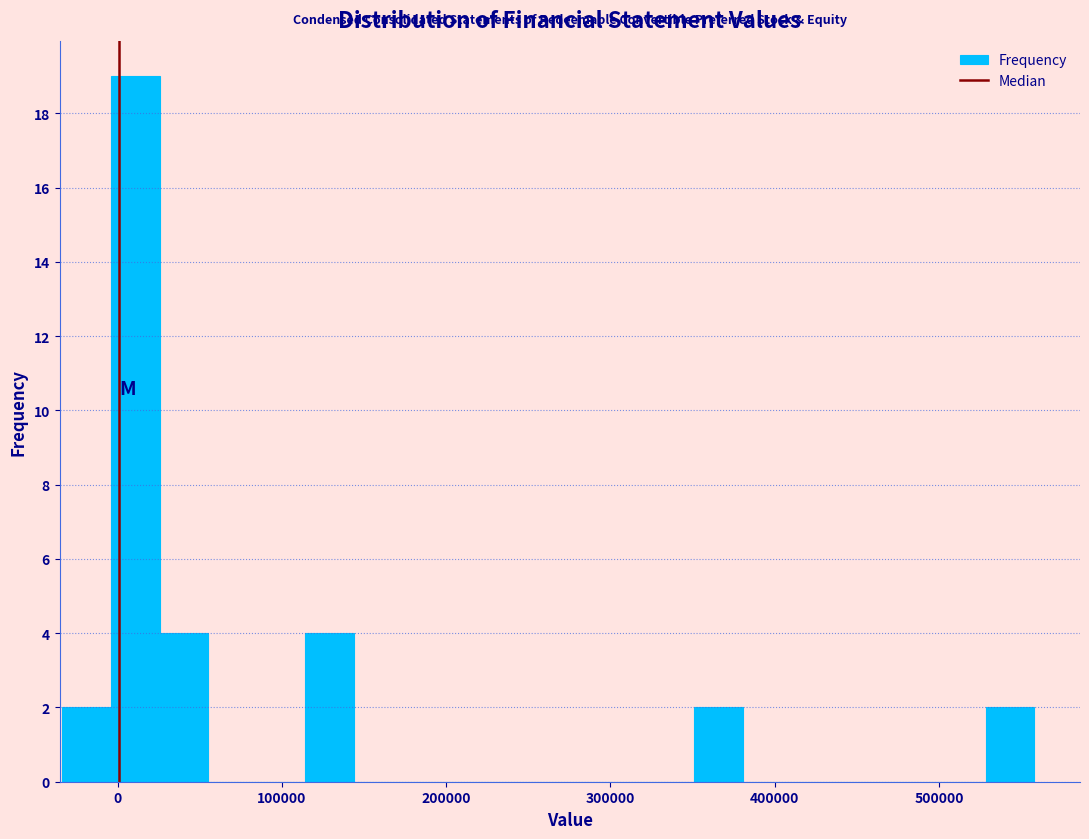

Around what value on the x-axis is the tallest bar? Give the approximate position of its centre, as read against the axis.

10000